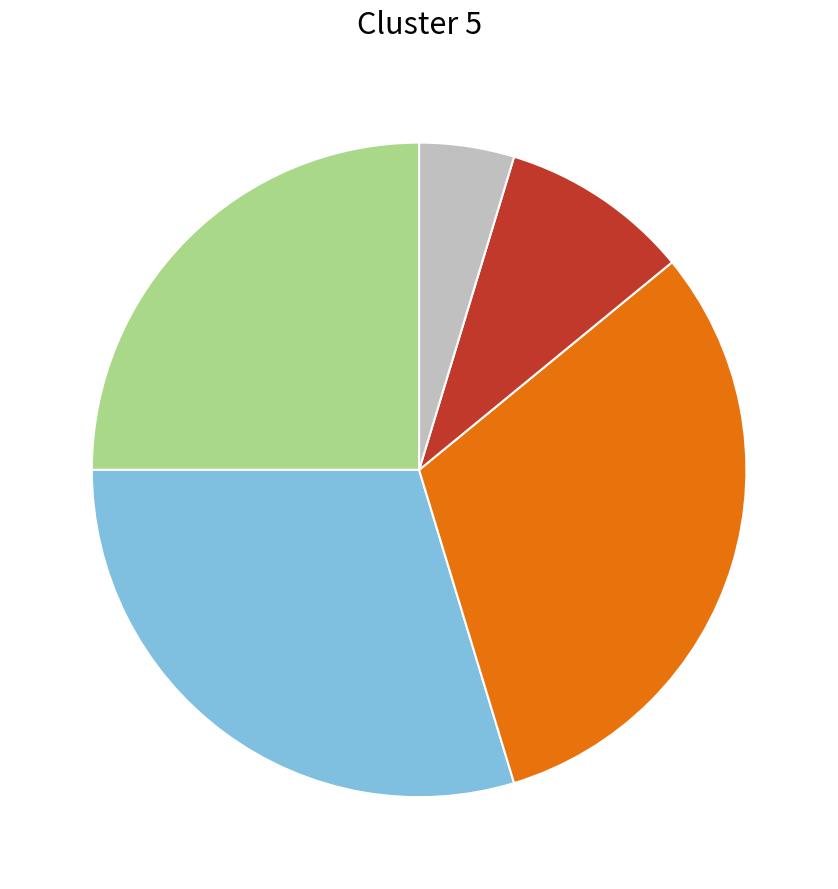

Is there a majority slice in this chart?

No